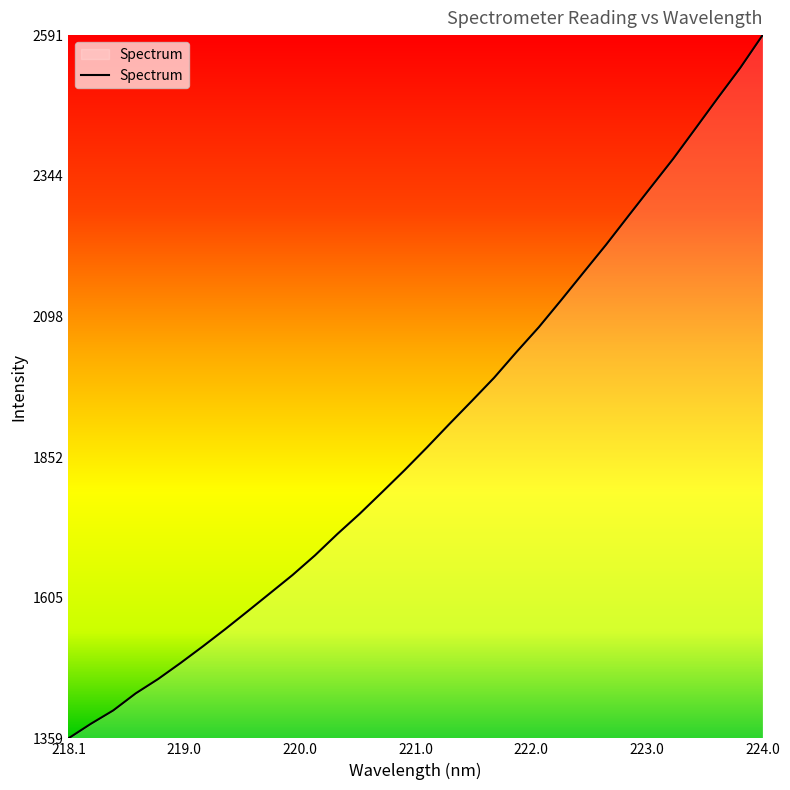

What is the minimum value shown in the chart?

1358.8